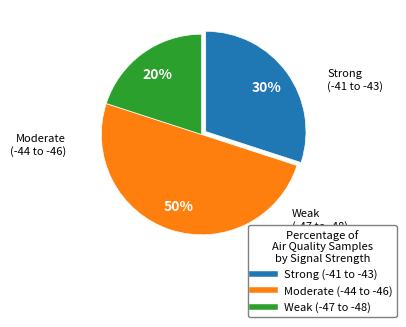

To the nearest percent, what is the average slice percentage?

33%